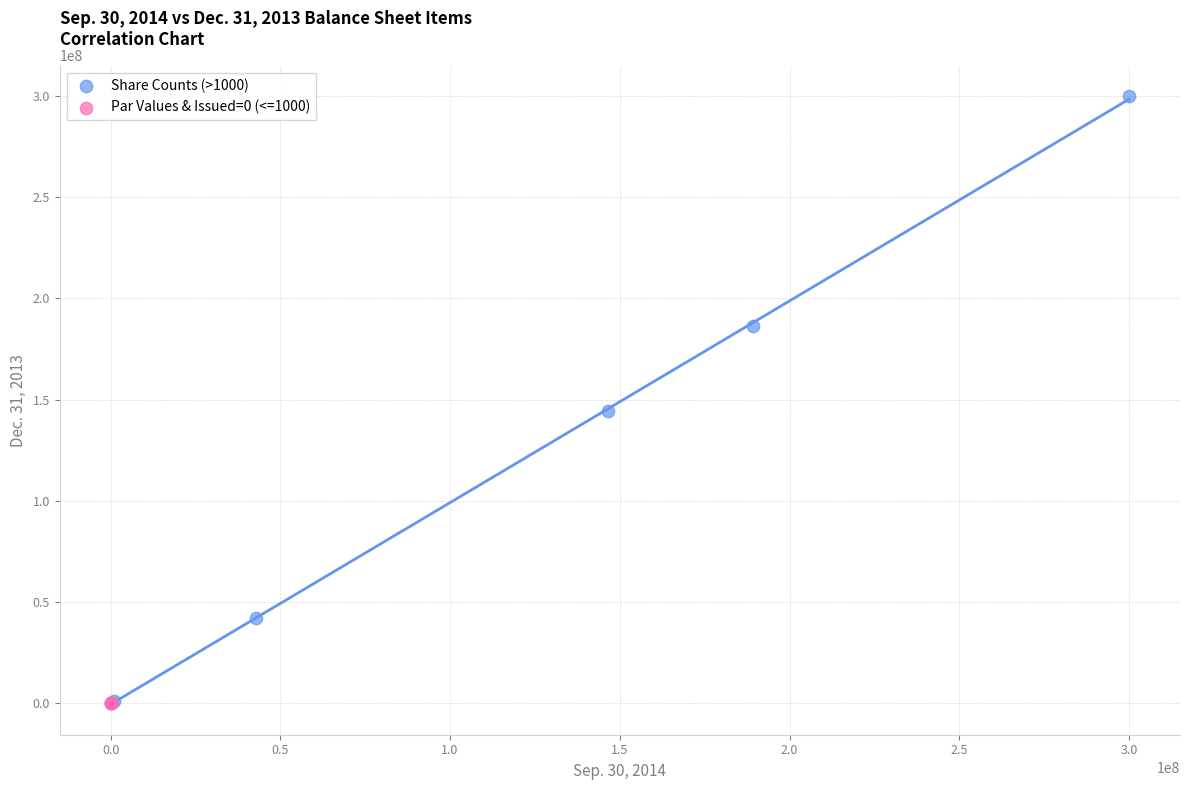

Which series reaches the maximum Y coordinate?

Share Counts (>1000)